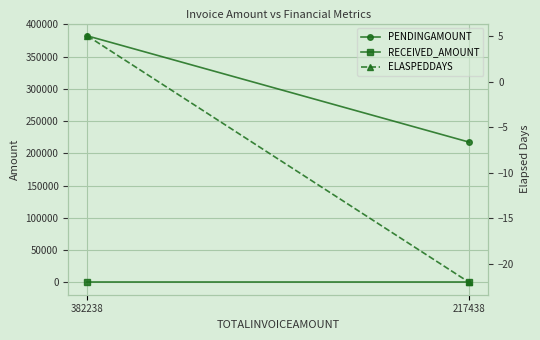

At 382238, list the series in order from largest to smallest.

PENDINGAMOUNT, ELASPEDDAYS, RECEIVED_AMOUNT